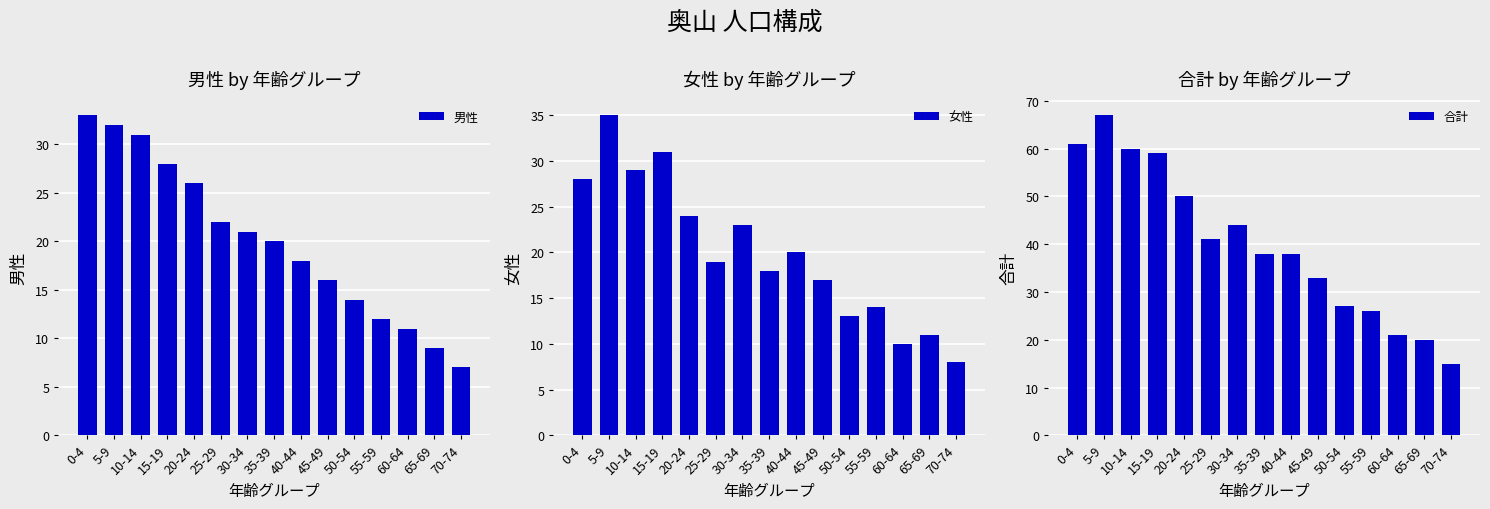

What is the spread (max minus min) of values at 20-24?

26